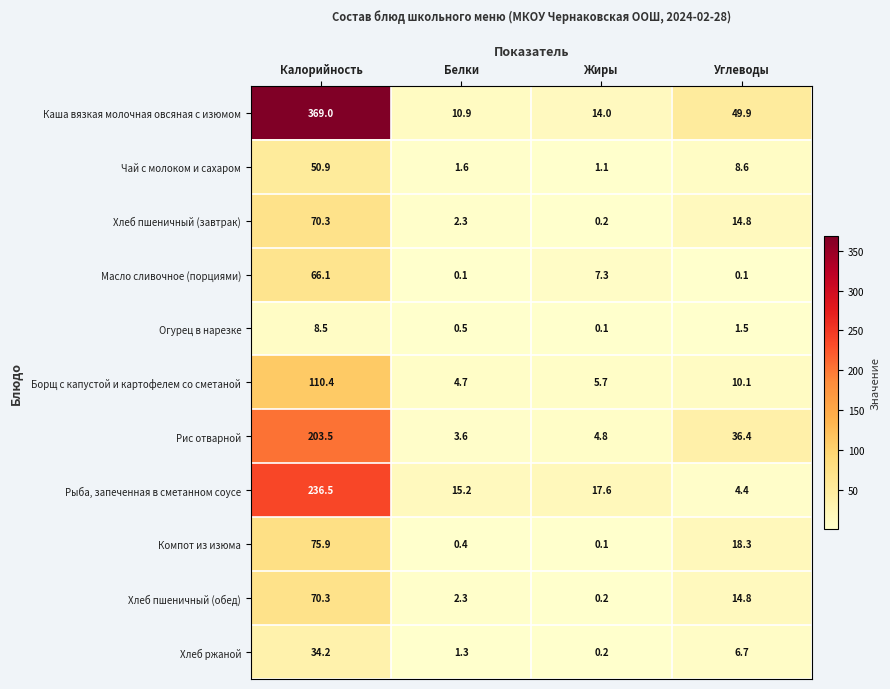

At which label is Хлеб пшеничный (завтрак) closest to 35?

Углеводы